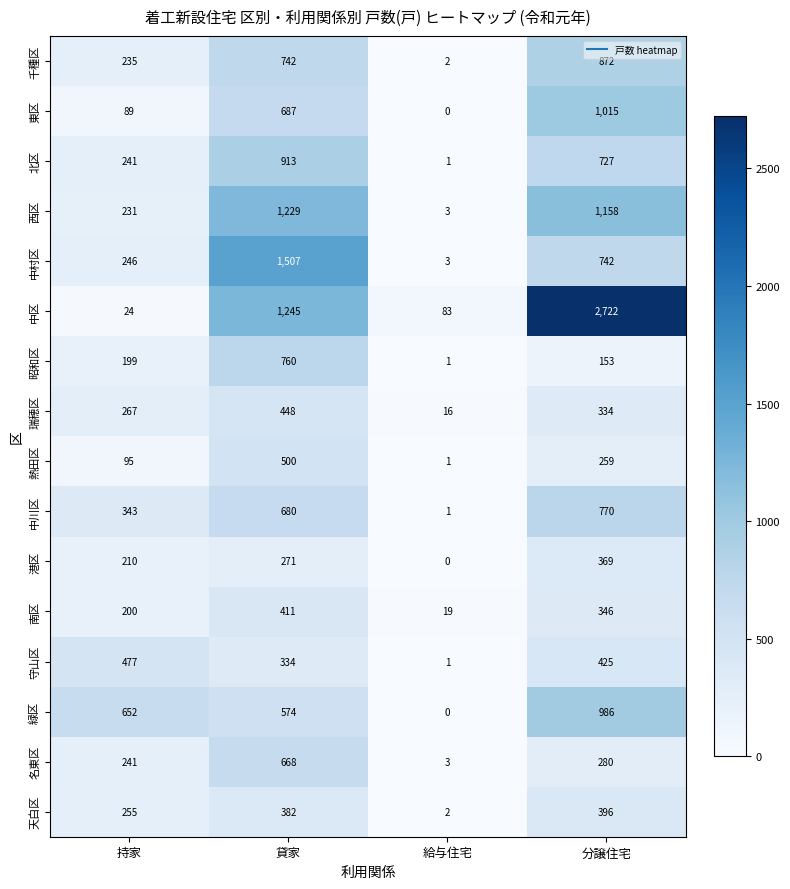

What is the spread (max minus min) of values at 分譲住宅?

2569